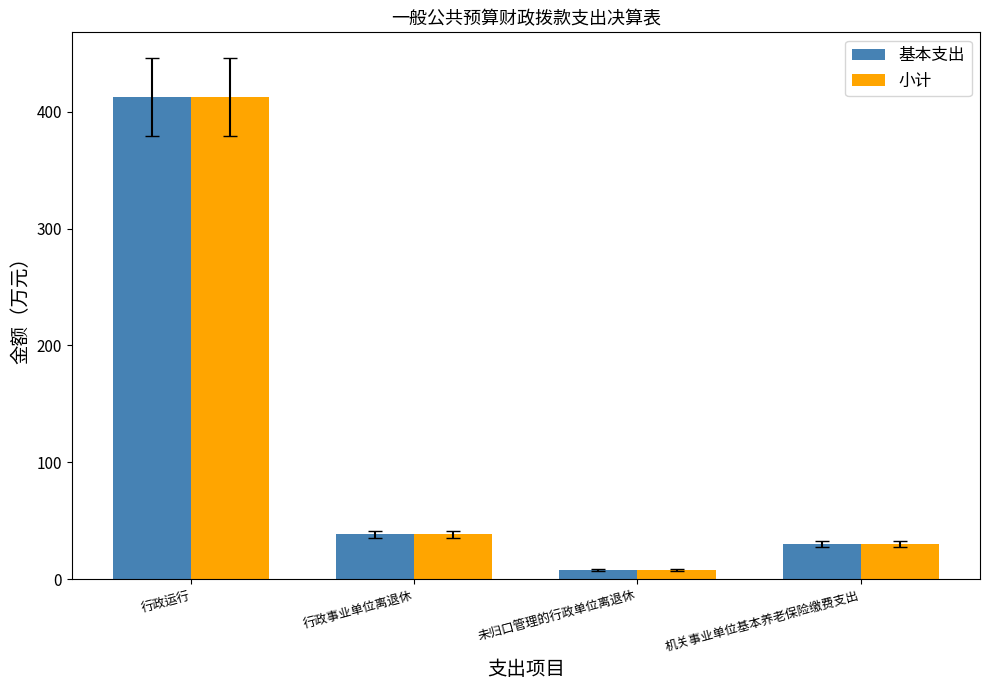

Are the bars horizontal?

No